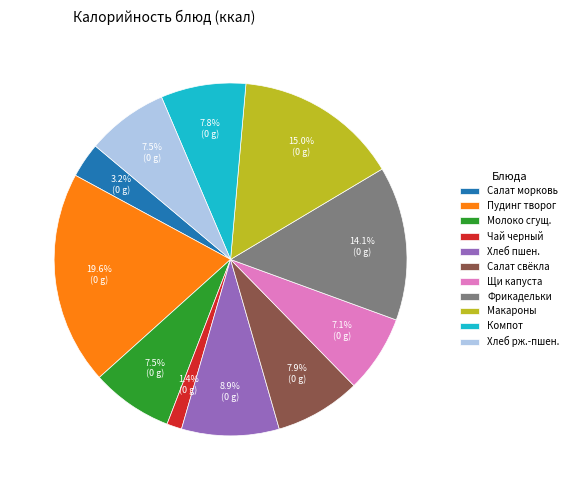

Is the sum of Хлеб пшен. and Салат морковь greater than half?

No